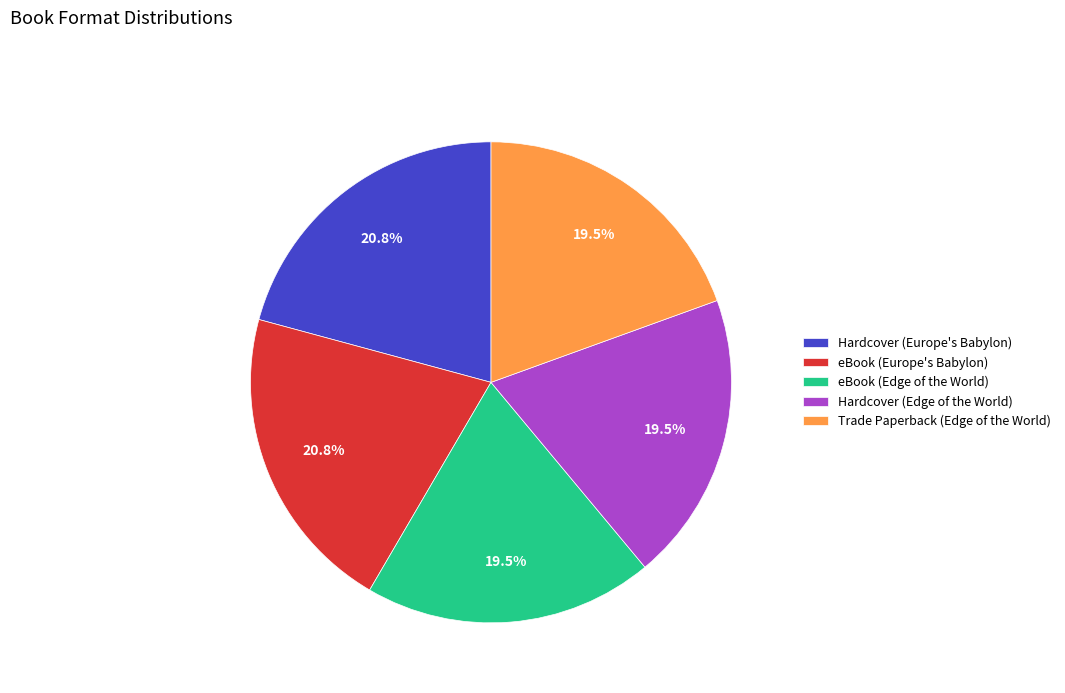

Is it true that eBook (Europe's Babylon) is 8% of the pie?

False